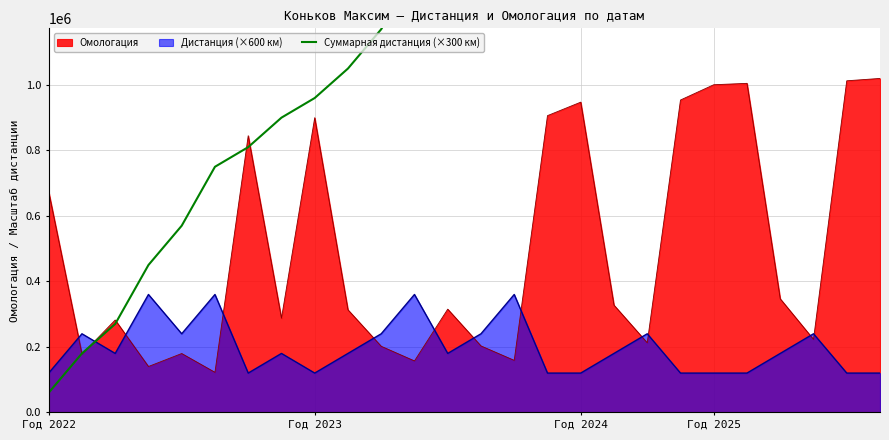

At which category does the chart reach its peak across all series?

25